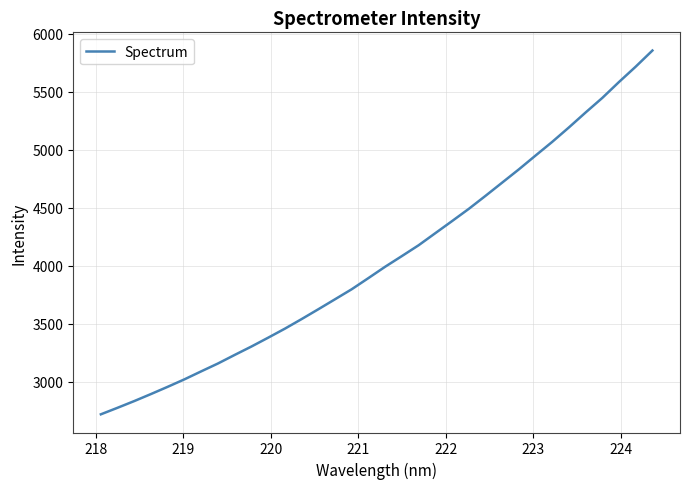

What is the minimum value shown in the chart?

2719.1